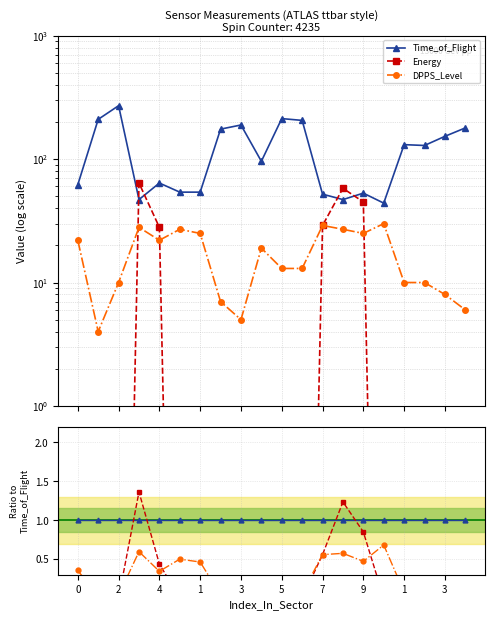

Which series changed the most between 3 and 9?

Energy